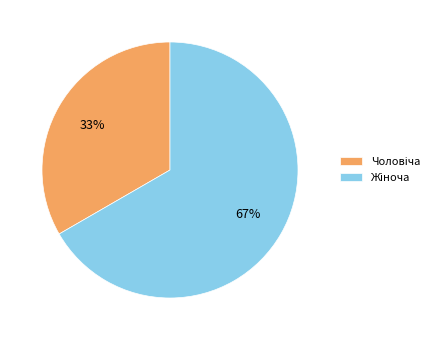

Does any single category account for the majority?

Yes